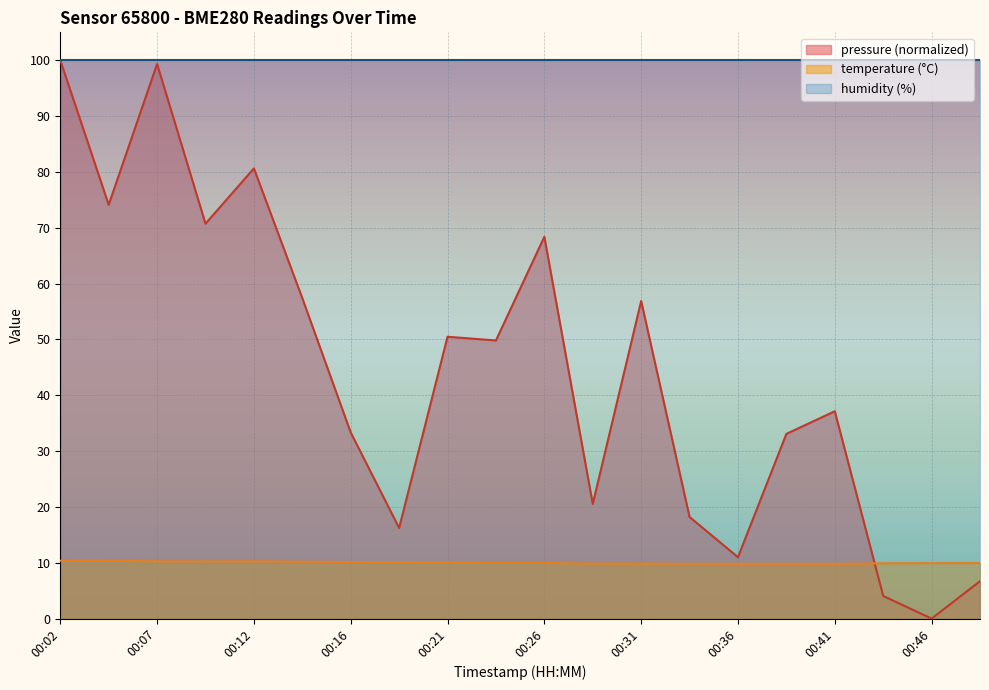

The temperature series shows 13.9 at 00:38. True or false?

False